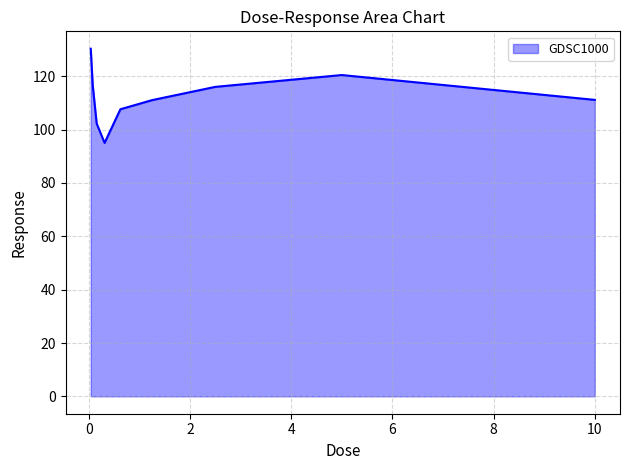

What is the average value?

112.3